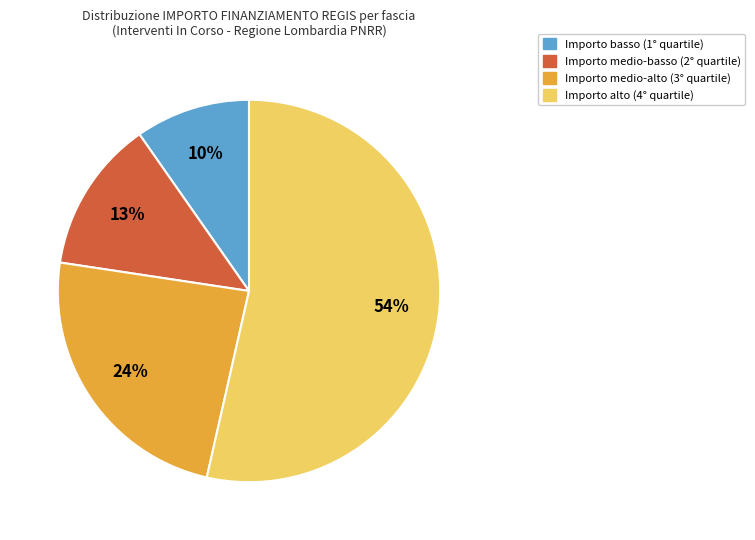

Is there a majority slice in this chart?

Yes